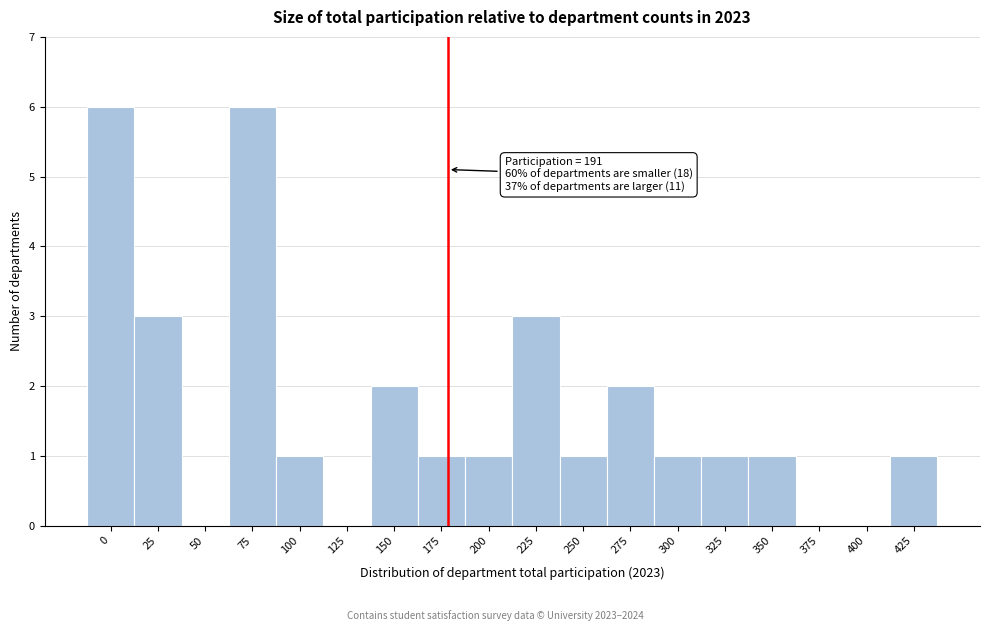

Reading left to right, what are all the values shown in this chart?

0=6	25=3	50=0	75=6	100=1	125=0	150=2	175=1	200=1	225=3	250=1	275=2	300=1	325=1	350=1	375=0	400=0	425=1